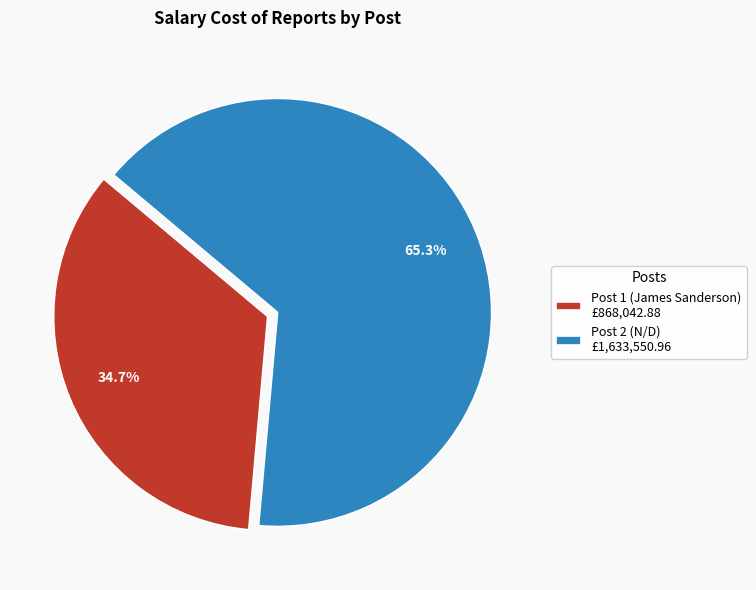

Between Post 2 (N/D) and Post 1 (James Sanderson), which is larger?

Post 2 (N/D)